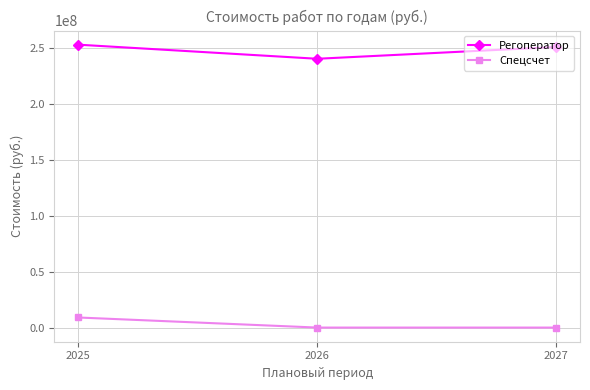

How many lines are shown in the chart?

2